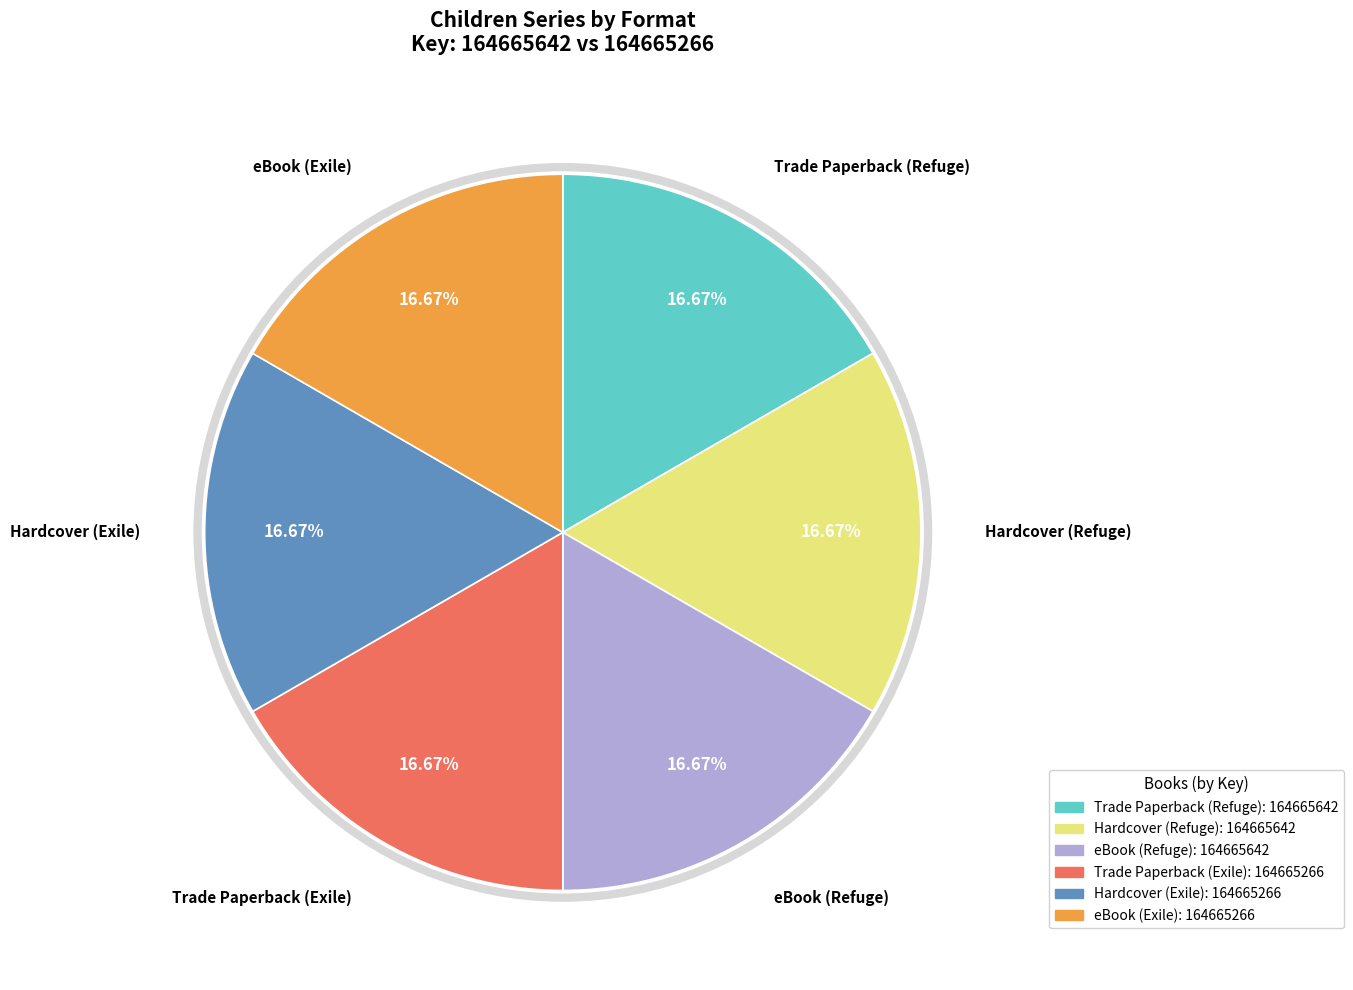

Count the number of slices in the pie.

6